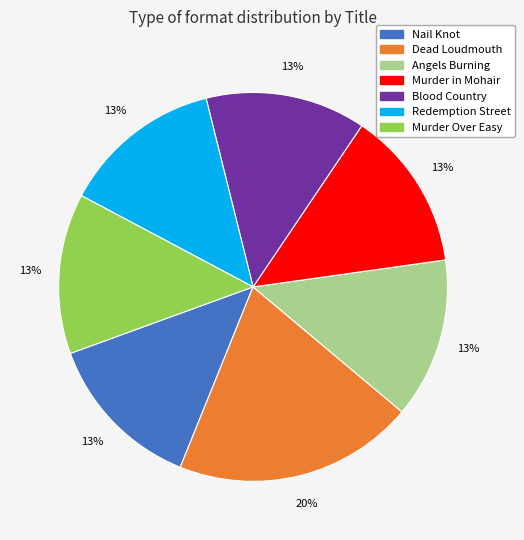

To the nearest percent, what portion does Angels Burning represent?

13%